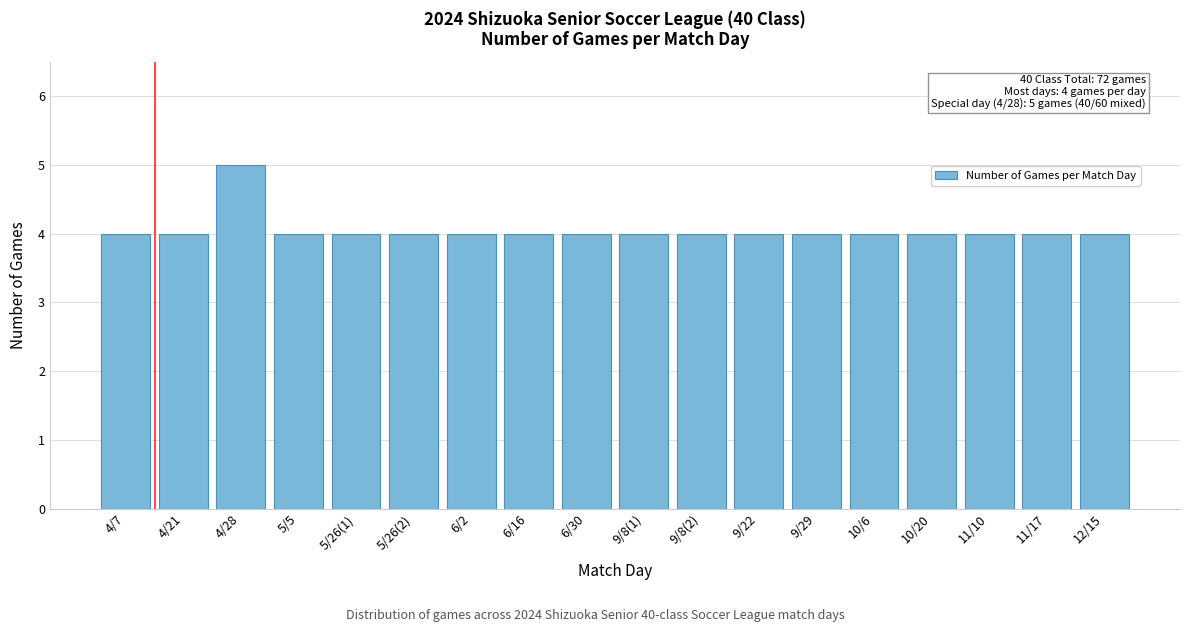

Reading left to right, what are all the values shown in this chart?

4	4	5	4	4	4	4	4	4	4	4	4	4	4	4	4	4	4